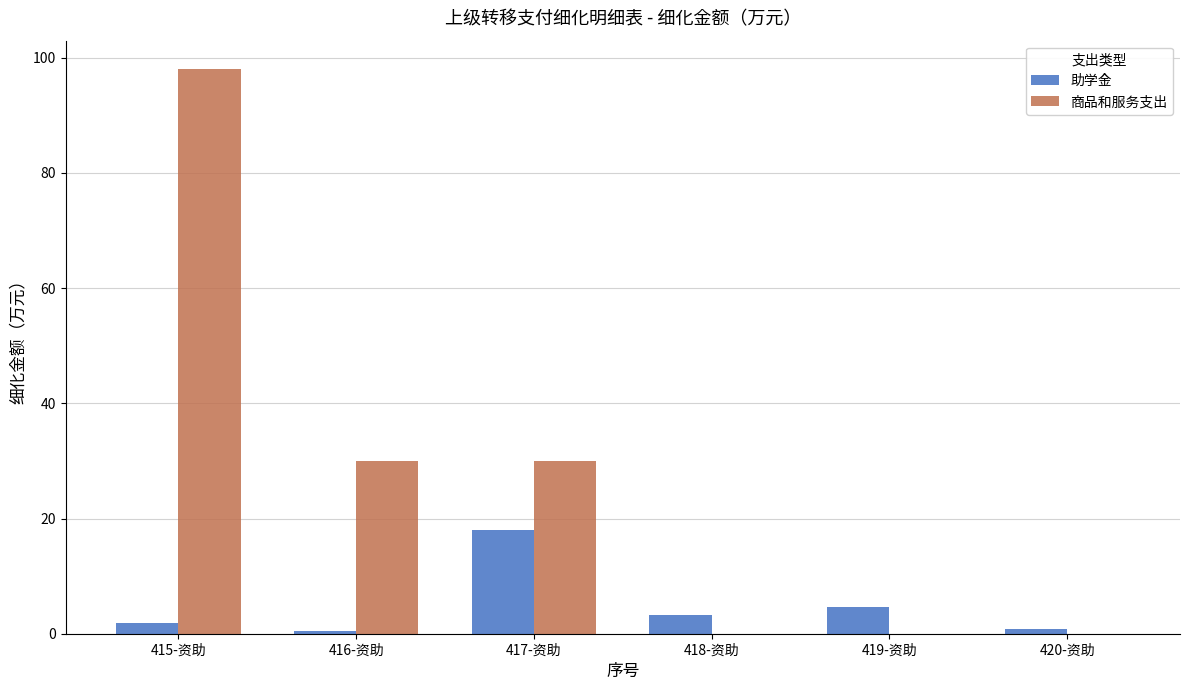

At which category does the chart reach its peak across all series?

415-资助